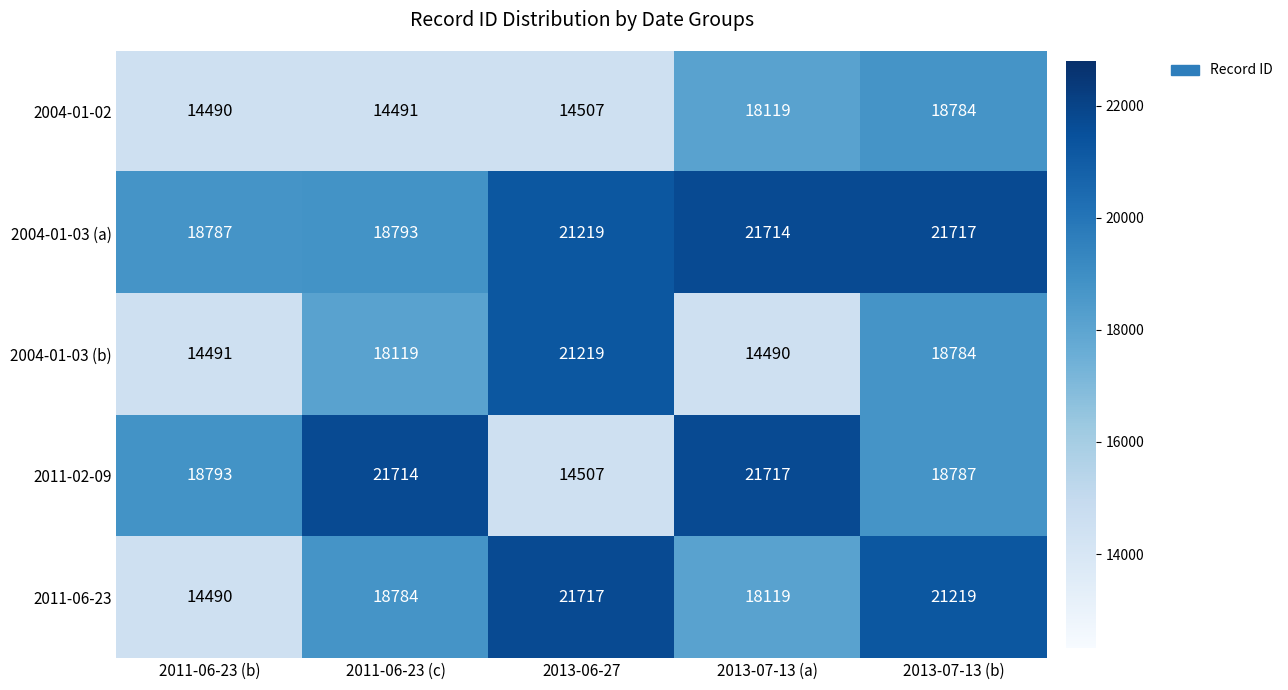

Which series has the largest range (max minus min)?

2011-06-23